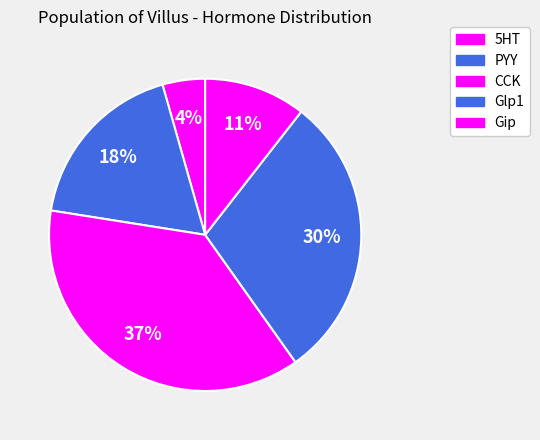

Combined, do PYY and 5HT account for over 50%?

No